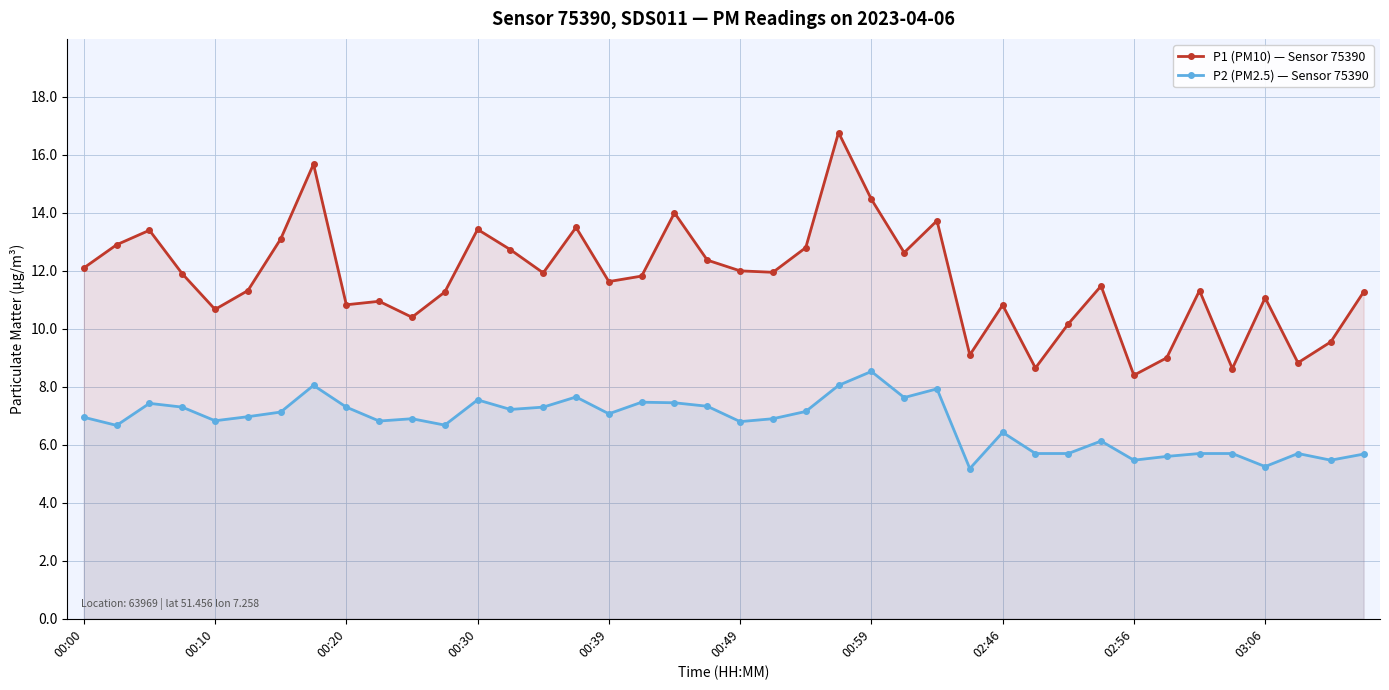

Which category has the highest value in the P2 (PM2.5) — Sensor 75390 series?

00:59